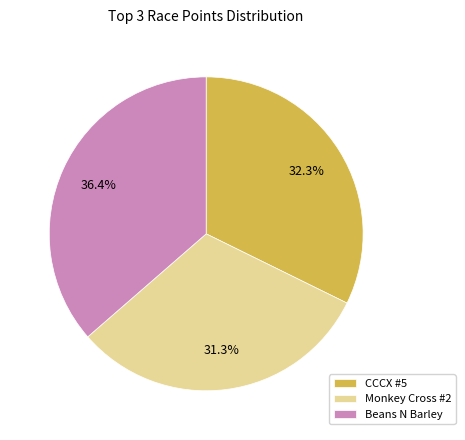

What is the total percentage of CCCX #5 and Beans N Barley?

68.7%